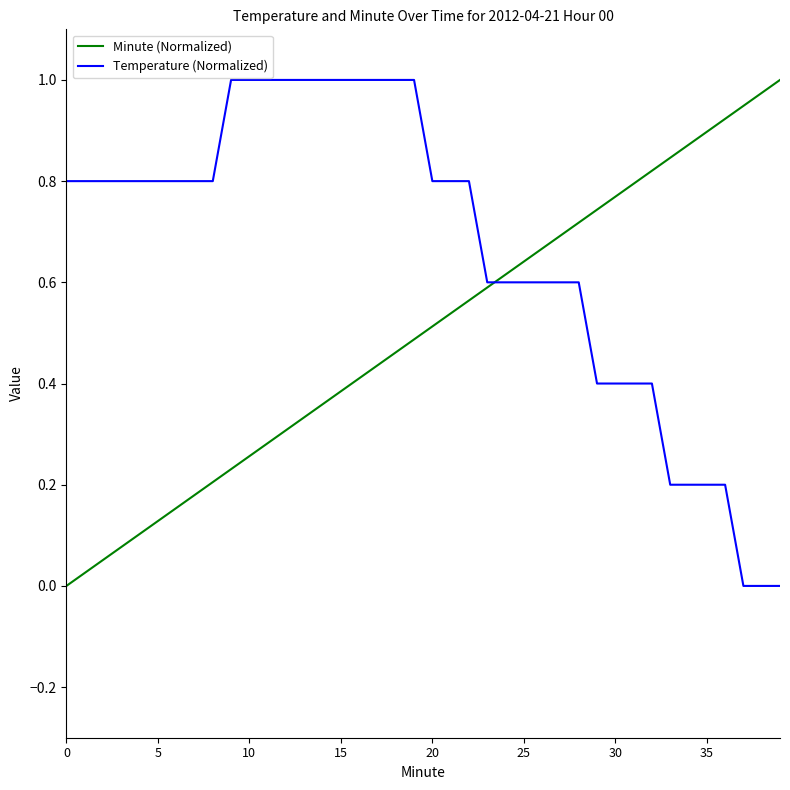

Rank the series by their average value, from lowest to highest.

Minute (Normalized), Temperature (Normalized)